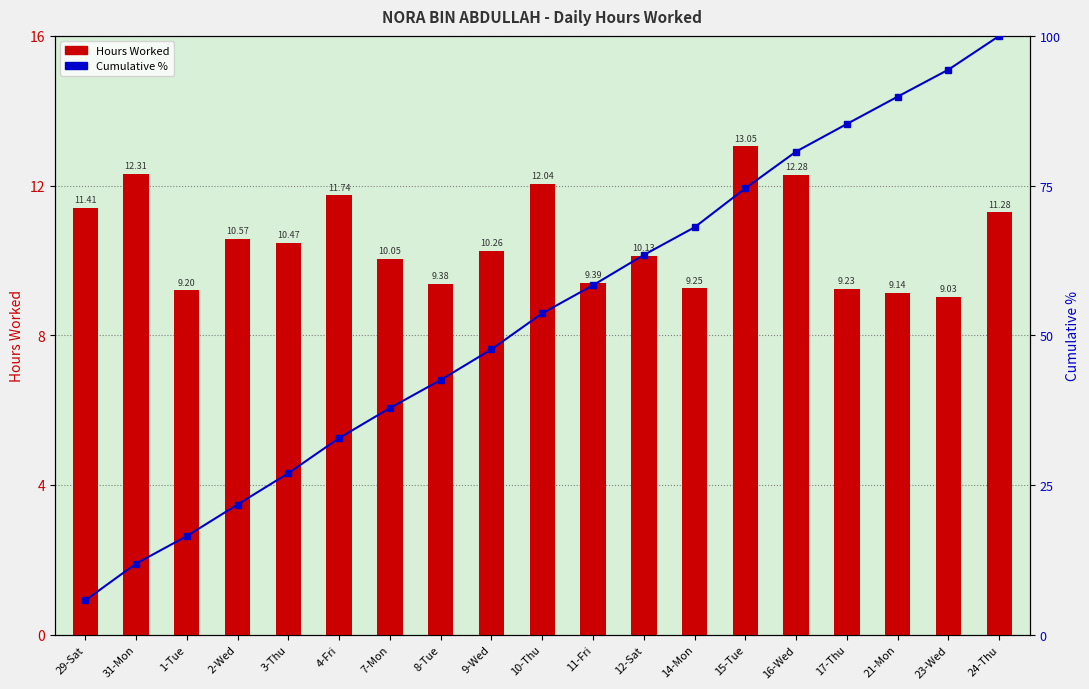

Is the value of Cumulative % at 23-Wed greater than the value of Hours Worked at 3-Thu?

Yes